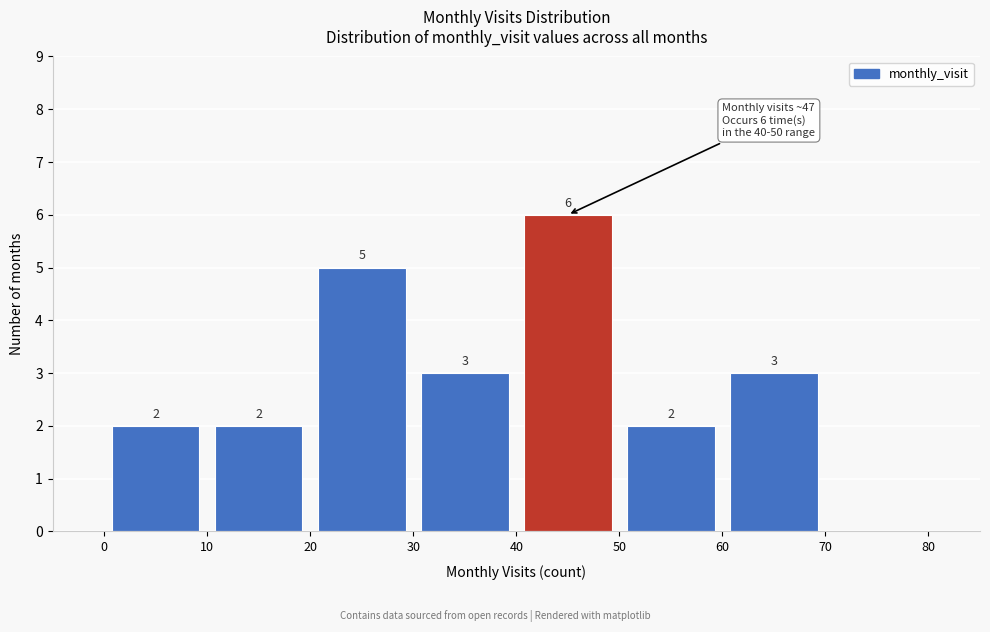

Over which range of the x-axis is the bar tallest?

40 to 50